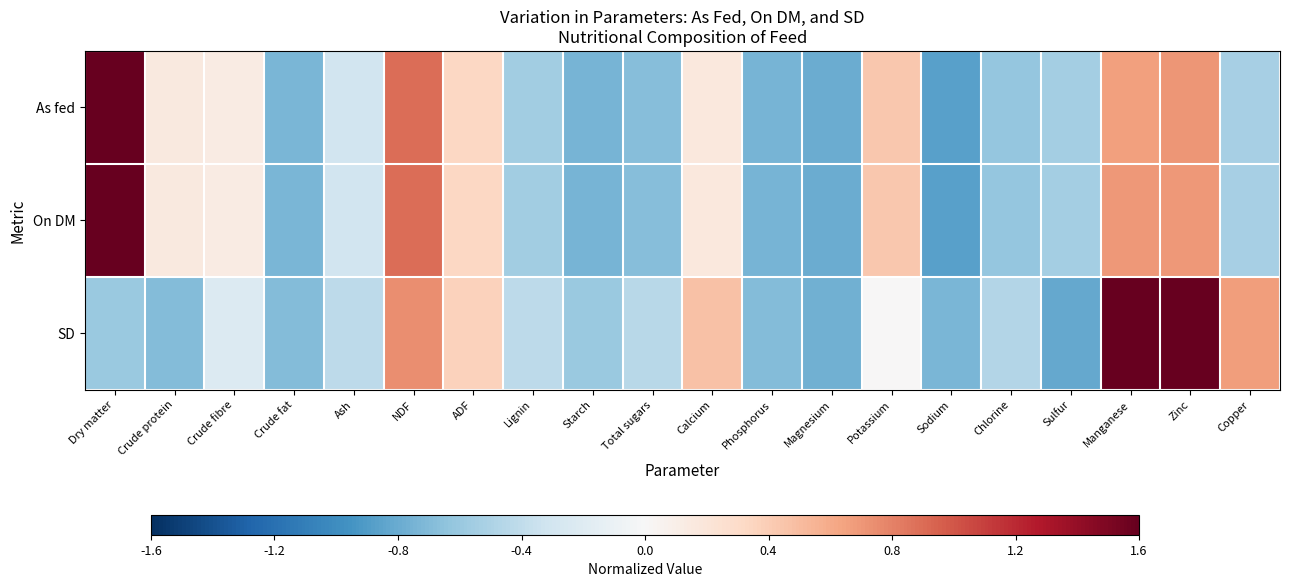

Reading left to right, list all the values displayed in this chart.

As fed: Dry matter=3.6	Crude protein=0.2	Crude fibre=0.1	Crude fat=-0.7	Ash=-0.3	NDF=0.9	ADF=0.3	Lignin=-0.6	Starch=-0.7	Total sugars=-0.7	Calcium=0.2	Phosphorus=-0.7	Magnesium=-0.8	Potassium=0.4	Sodium=-0.9	Chlorine=-0.6	Sulfur=-0.5	Manganese=0.7	Zinc=0.7	Copper=-0.5
On DM: Dry matter=3.6	Crude protein=0.2	Crude fibre=0.1	Crude fat=-0.7	Ash=-0.3	NDF=0.9	ADF=0.3	Lignin=-0.6	Starch=-0.7	Total sugars=-0.7	Calcium=0.2	Phosphorus=-0.7	Magnesium=-0.8	Potassium=0.4	Sodium=-0.9	Chlorine=-0.6	Sulfur=-0.5	Manganese=0.7	Zinc=0.7	Copper=-0.5
SD: Dry matter=-0.6	Crude protein=-0.7	Crude fibre=-0.2	Crude fat=-0.7	Ash=-0.4	NDF=0.7	ADF=0.4	Lignin=-0.4	Starch=-0.6	Total sugars=-0.4	Calcium=0.5	Phosphorus=-0.7	Magnesium=-0.8	Potassium=0.0	Sodium=-0.7	Chlorine=-0.5	Sulfur=-0.8	Manganese=2.6	Zinc=2.6	Copper=0.7